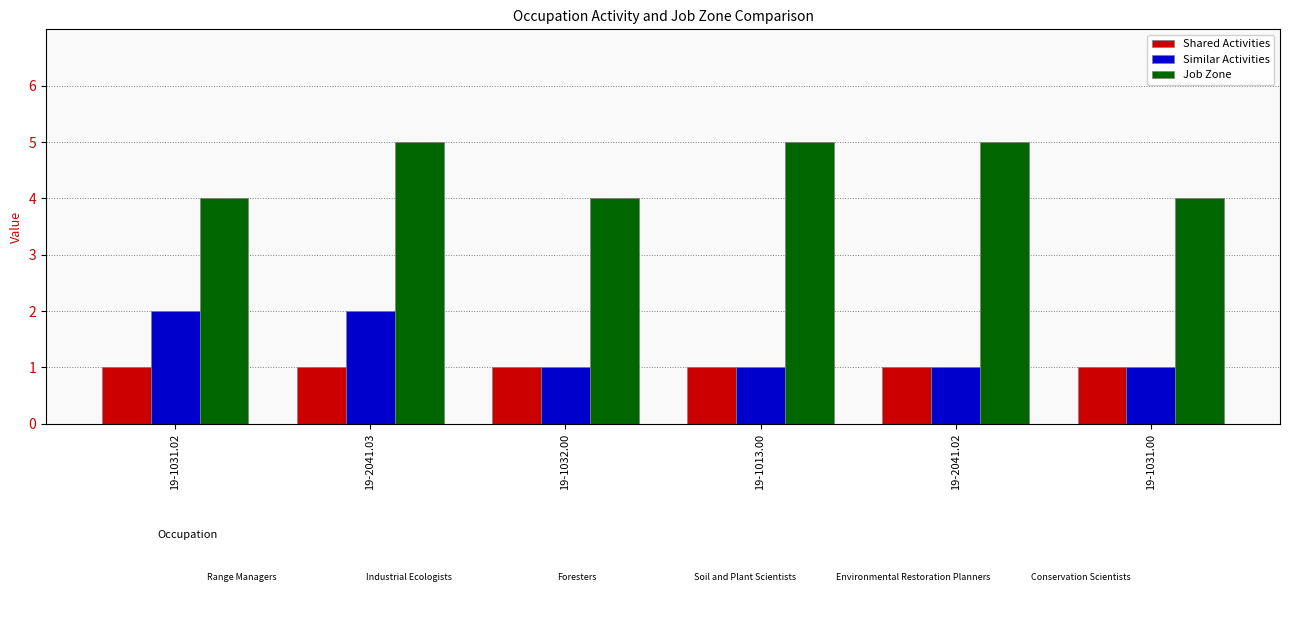

What is the maximum value shown in the chart?

5